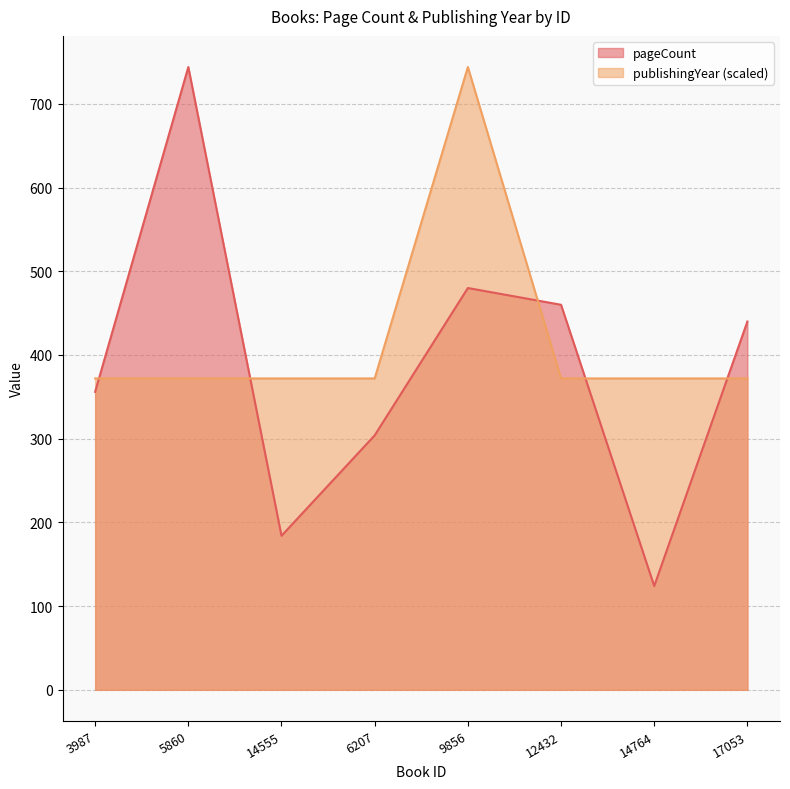

True or false: pageCount has more than 2 points higher than both neighbors.

False